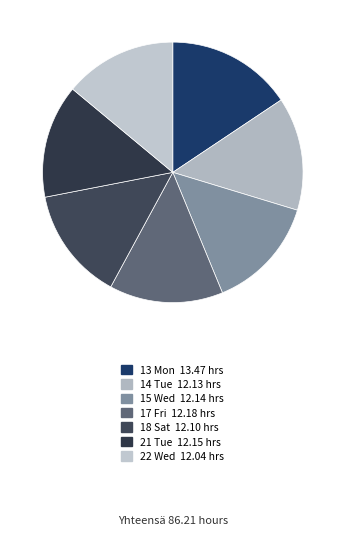

Is there any slice that represents more than half of the pie?

No